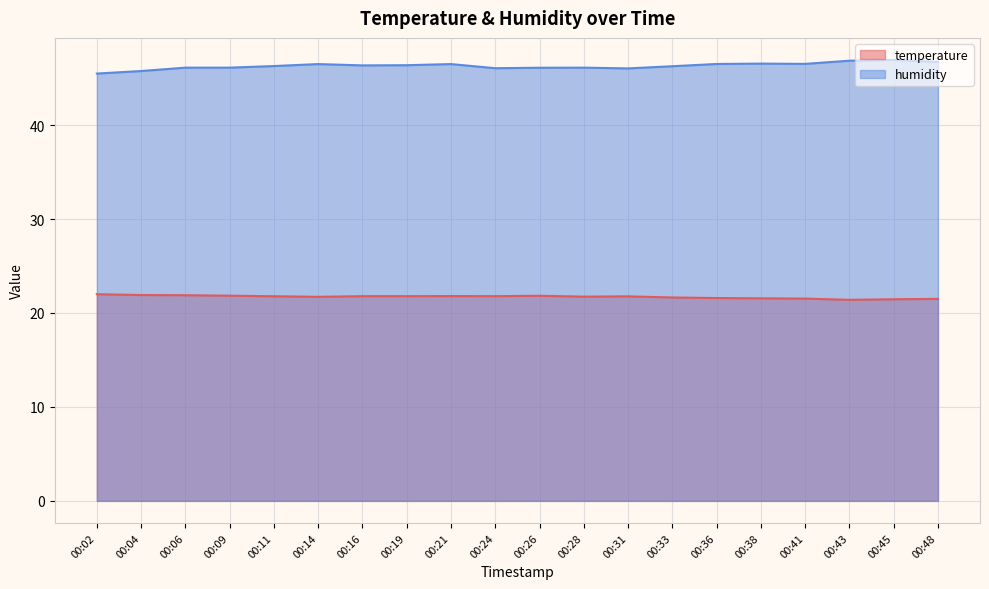

True or false: humidity has a value of 66.4 at 00:26.

False